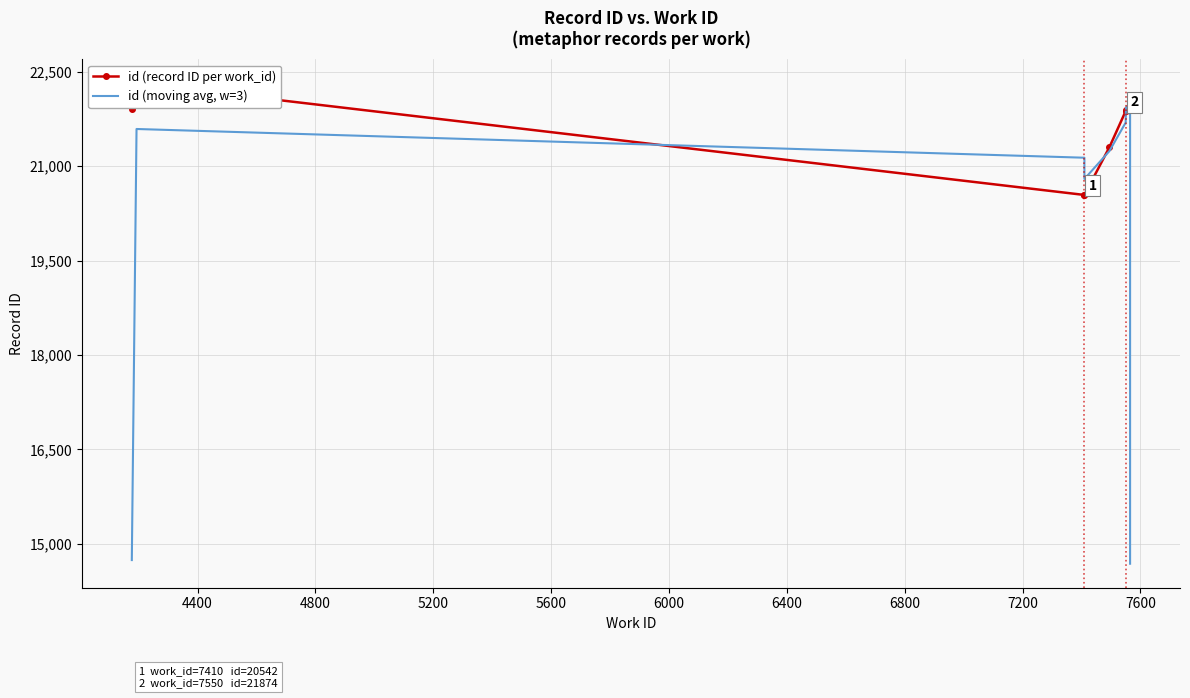

Rank the series by their average value, from highest to lowest.

id (record ID per work_id), id (moving avg, w=3)